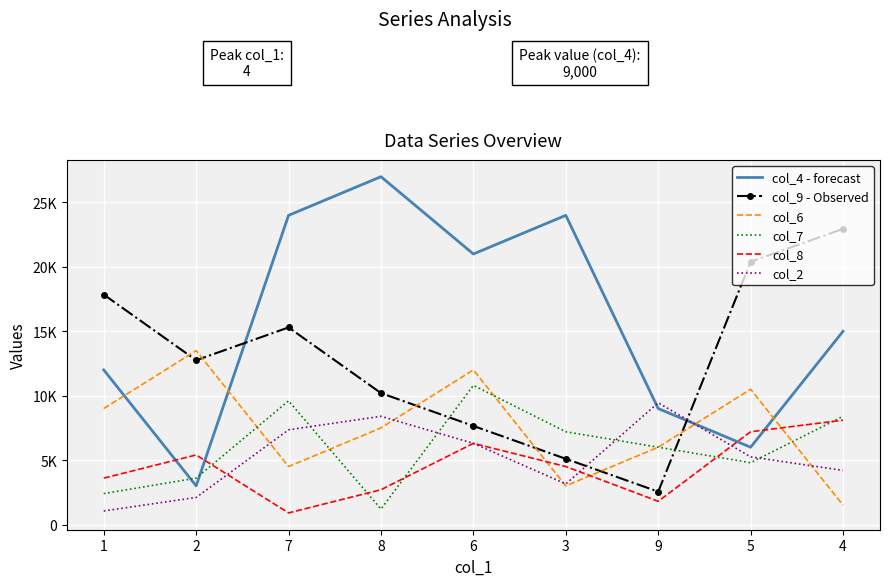

What are all the series names shown in the legend?

col_4 - forecast, col_9 - Observed, col_6, col_7, col_8, col_2